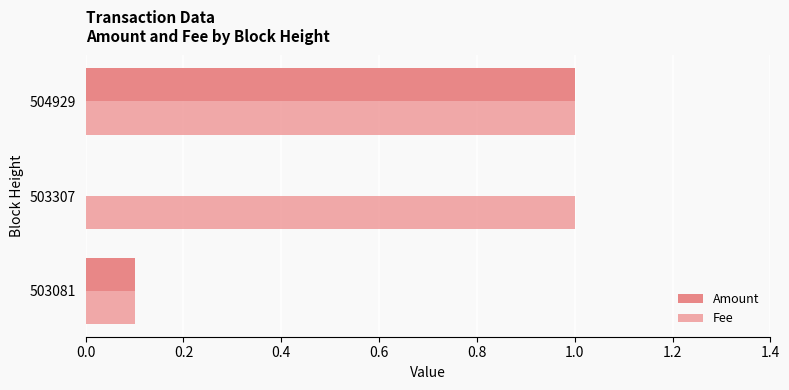

Which series has the largest total across all categories?

Fee